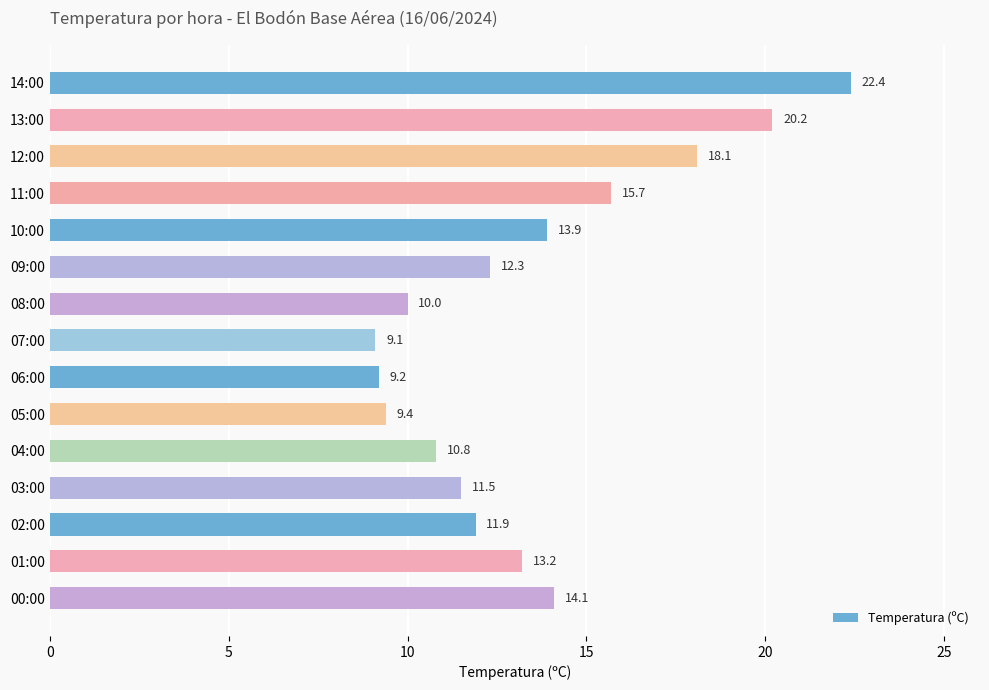

How many series are shown in this chart?

1